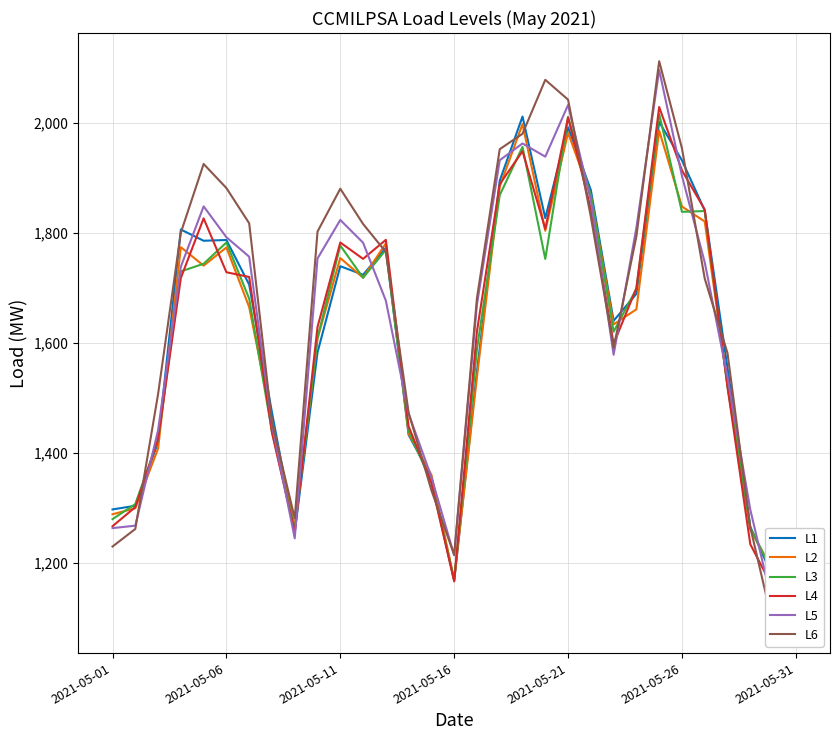

The value of L2 at 2021-05-01 is 1288.1. True or false?

True